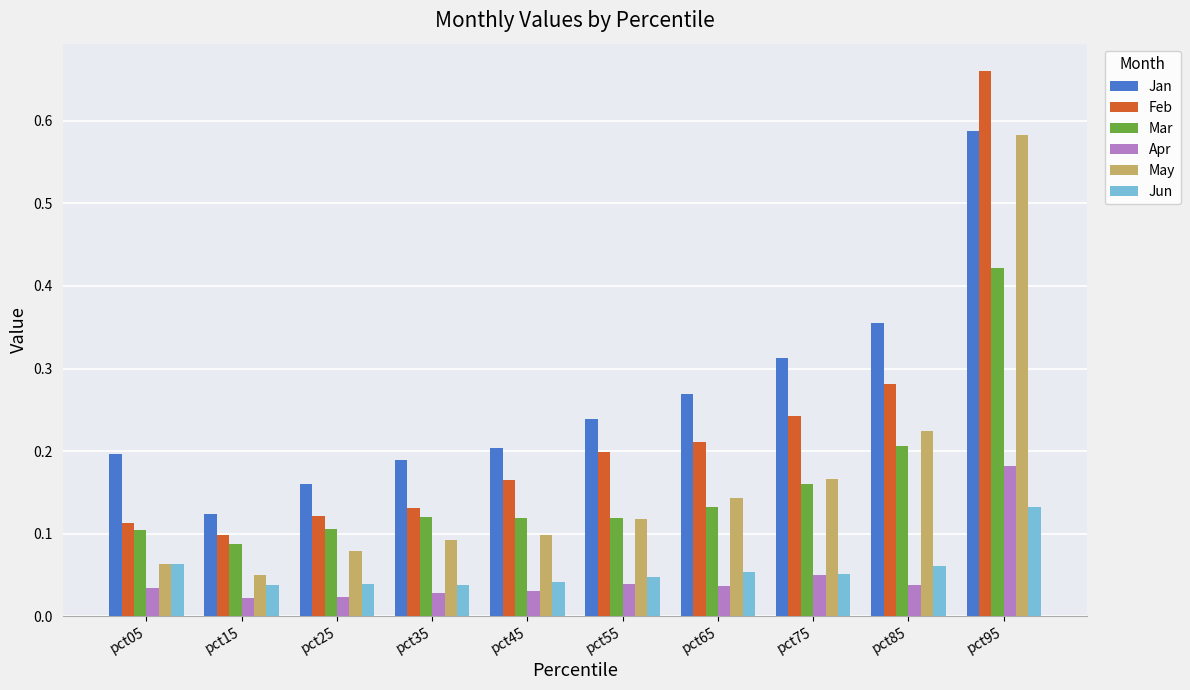

How many bars are there in total?

60